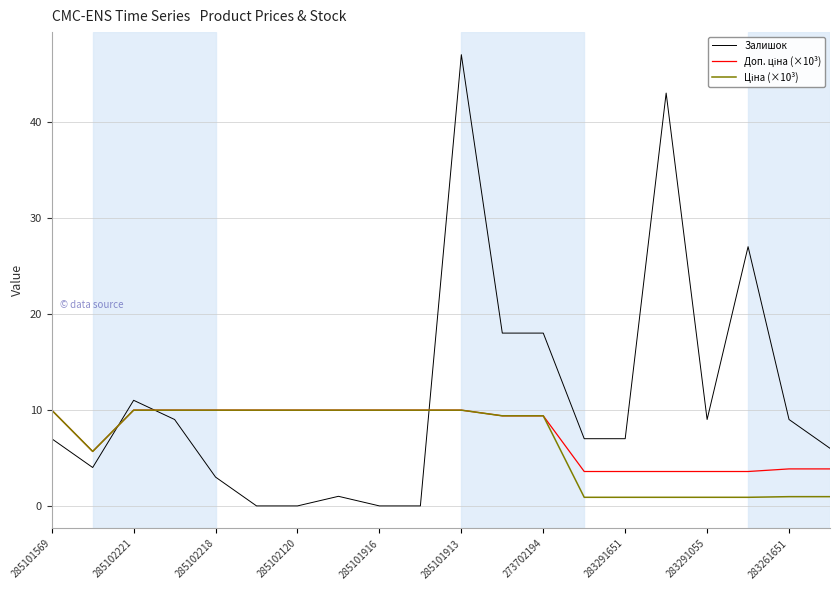

Which series has the largest total across all categories?

Залишок